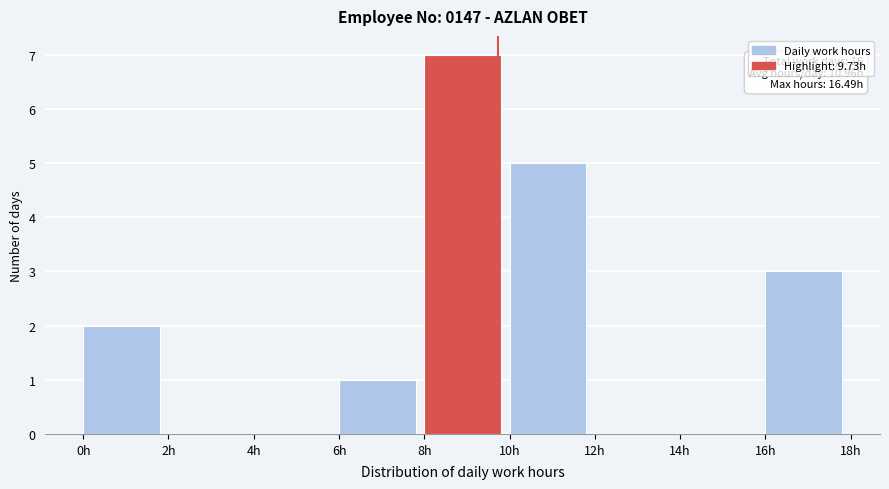

Over which range of the x-axis is the bar tallest?

8 to 10